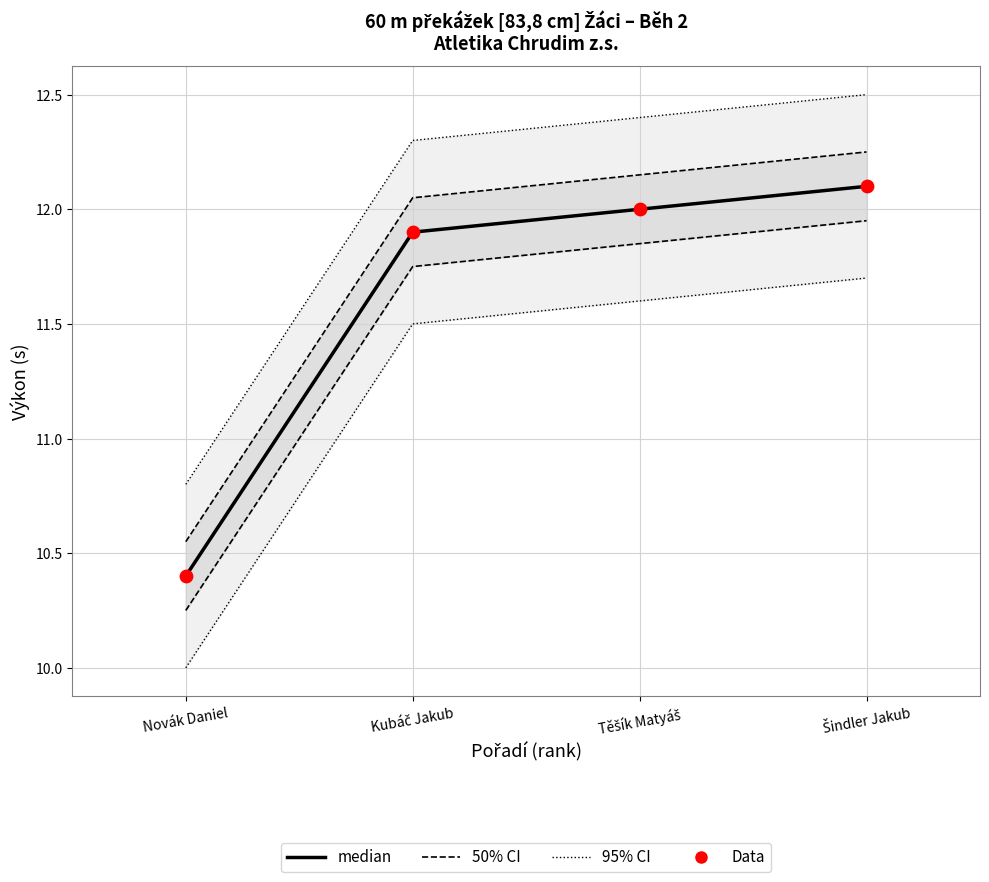

Which series reaches the maximum Y coordinate?

95% CI